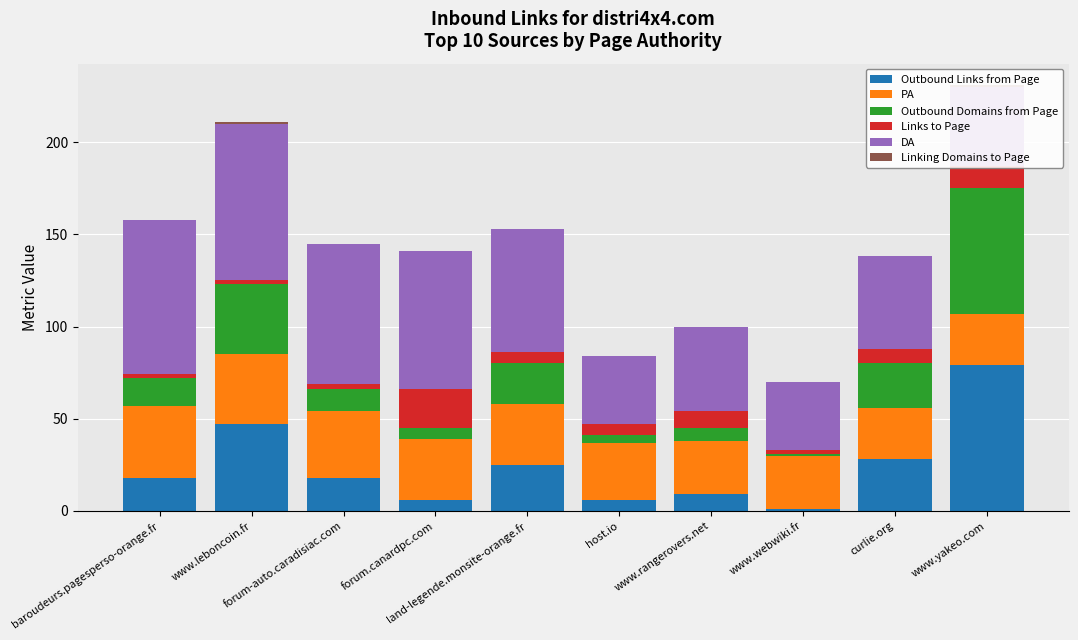

What is the sum of all Linking Domains to Page values?

2